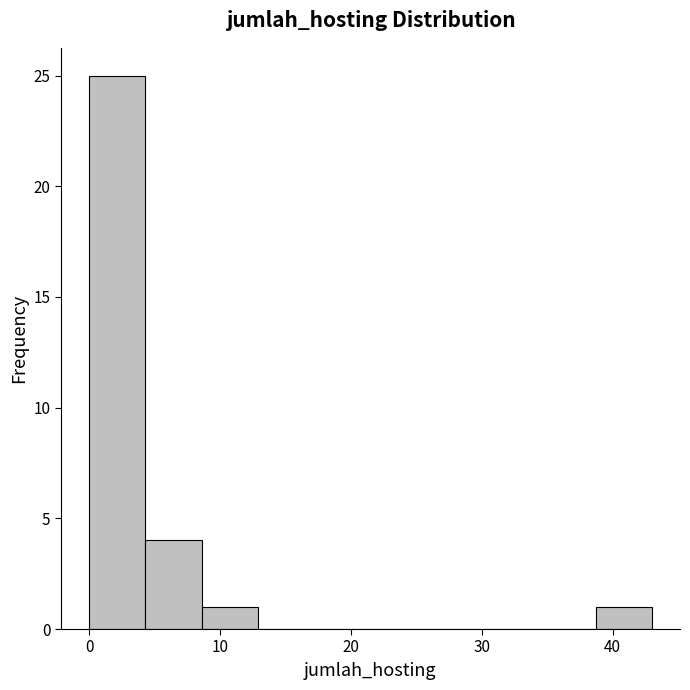

Over which range of the x-axis is the bar tallest?

0.0 to 4.3